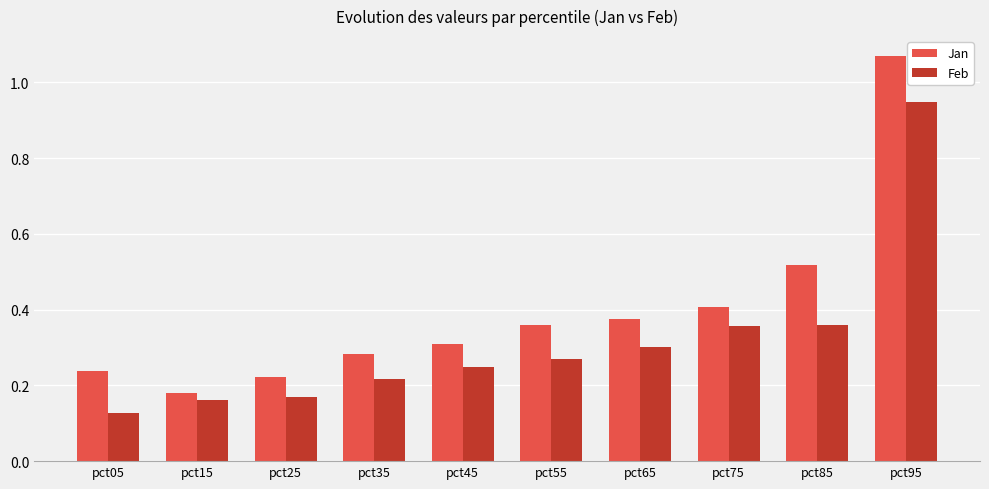

Which series has the largest range (max minus min)?

Jan